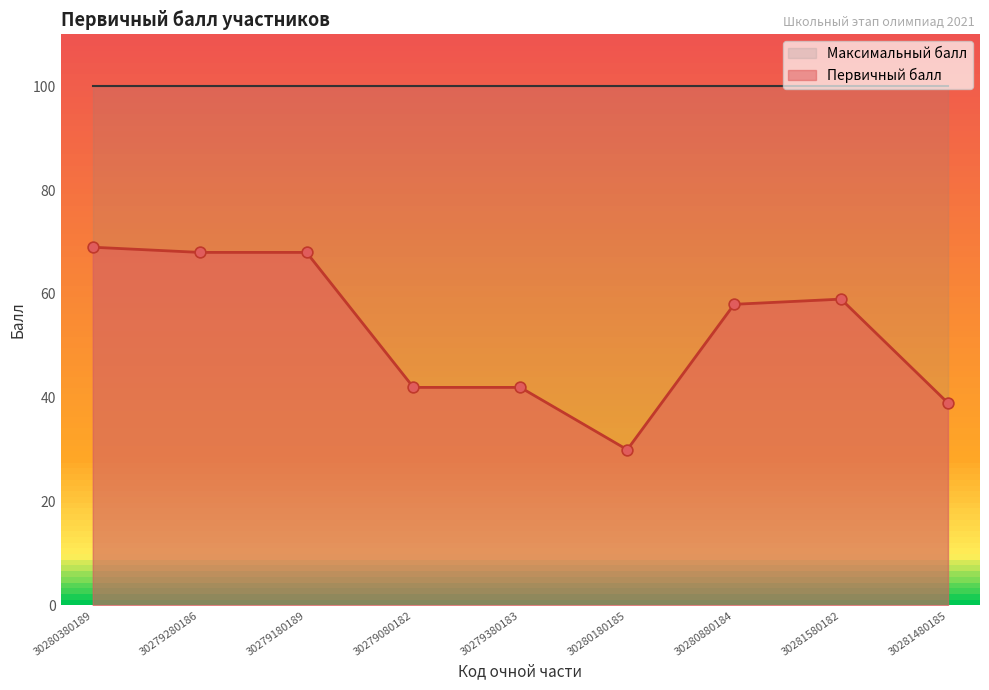

What is the change in value from 30279080182 to 30280180185?

-12